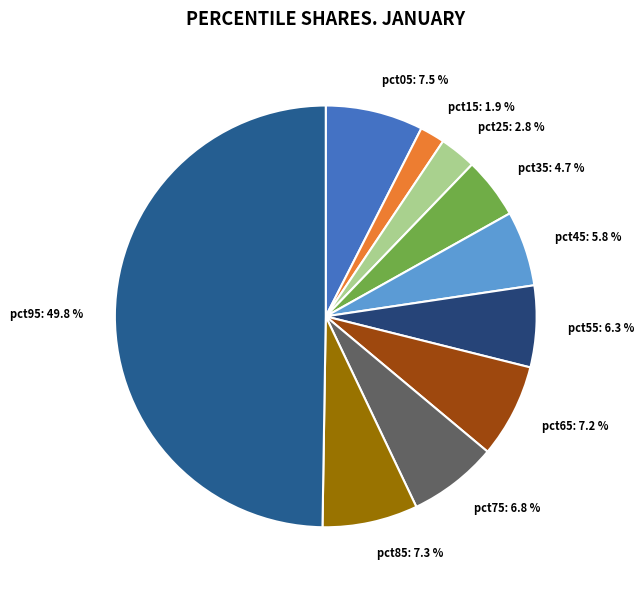

Which slice is the smallest?

pct15